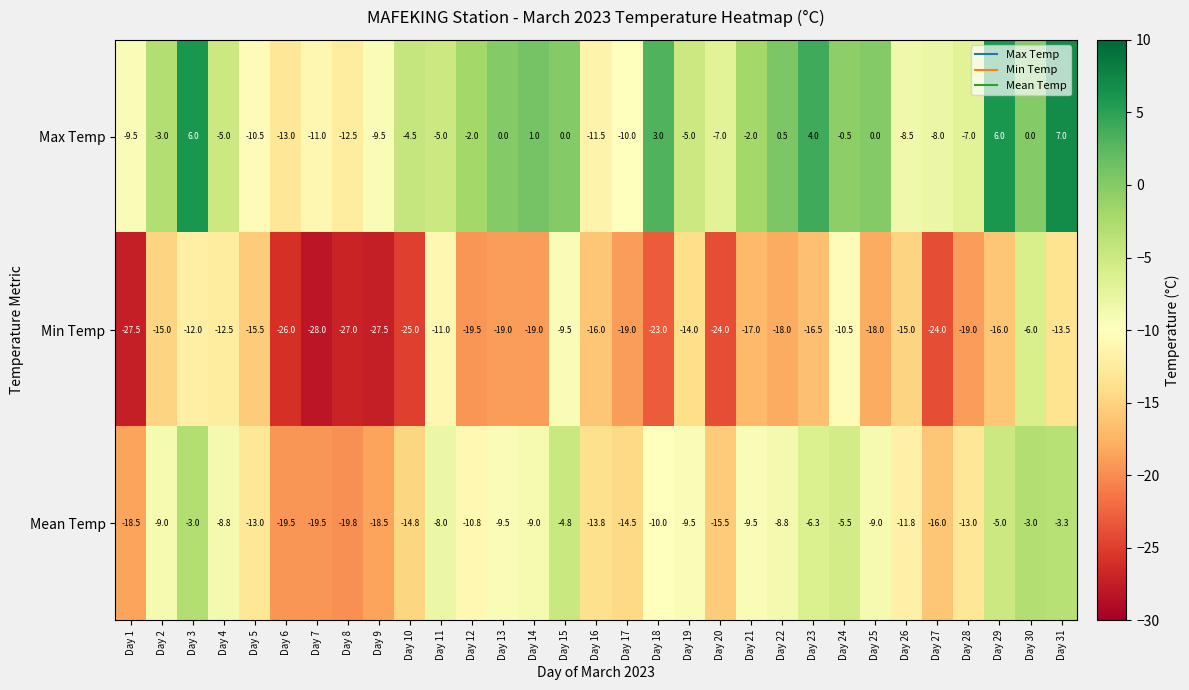

What is the sum of all Mean Temp values?

-341.0